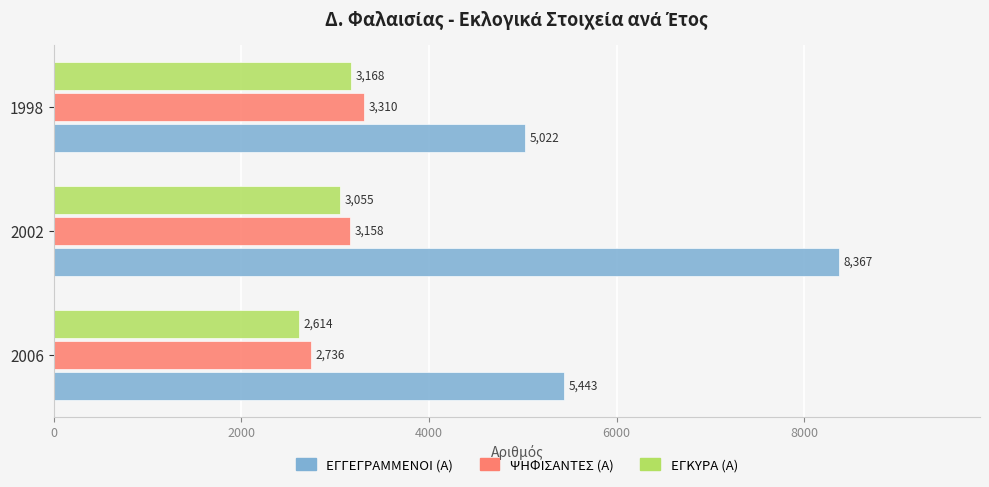

What are all the series names shown in the legend?

ΕΓΓΕΓΡΑΜΜΕΝΟΙ (Α), ΨΗΦΙΣΑΝΤΕΣ (Α), ΕΓΚΥΡΑ (Α)